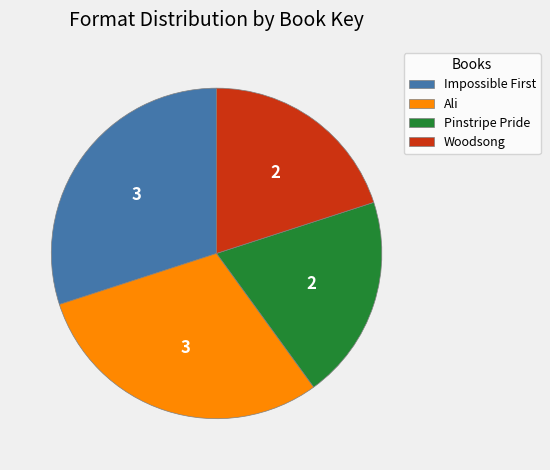

True or false: Woodsong accounts for 11% of the total.

False